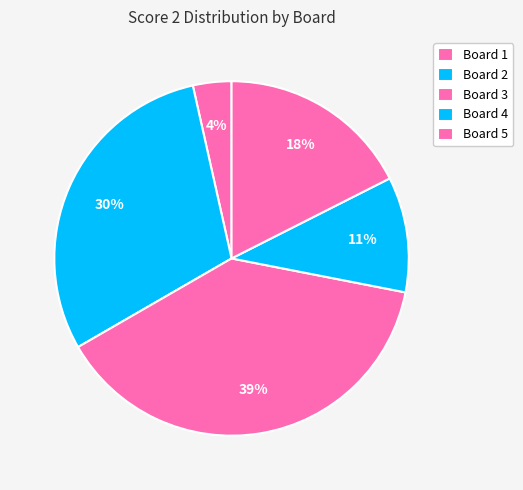

To the nearest percent, what percentage of the pie is Board 1?

4%